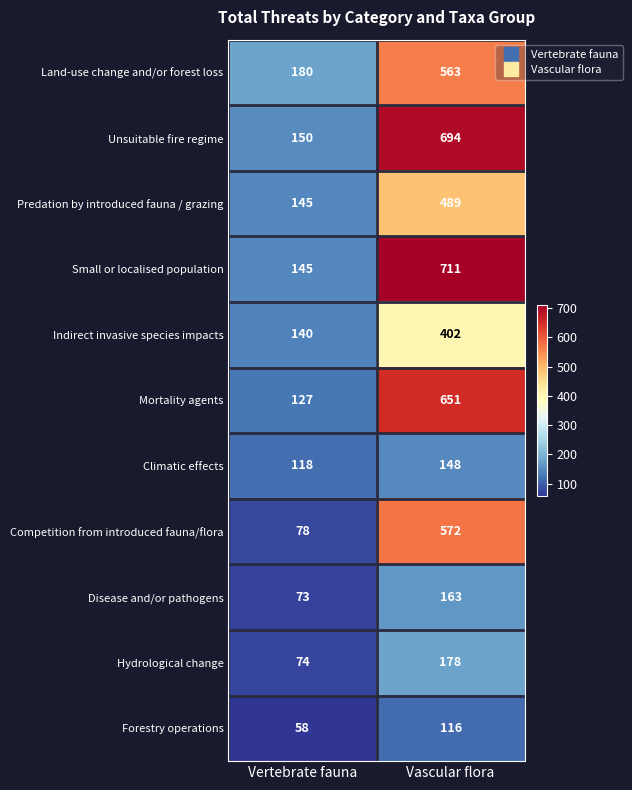

True or false: Predation by introduced fauna / grazing has a value of 145 at Vertebrate fauna.

True